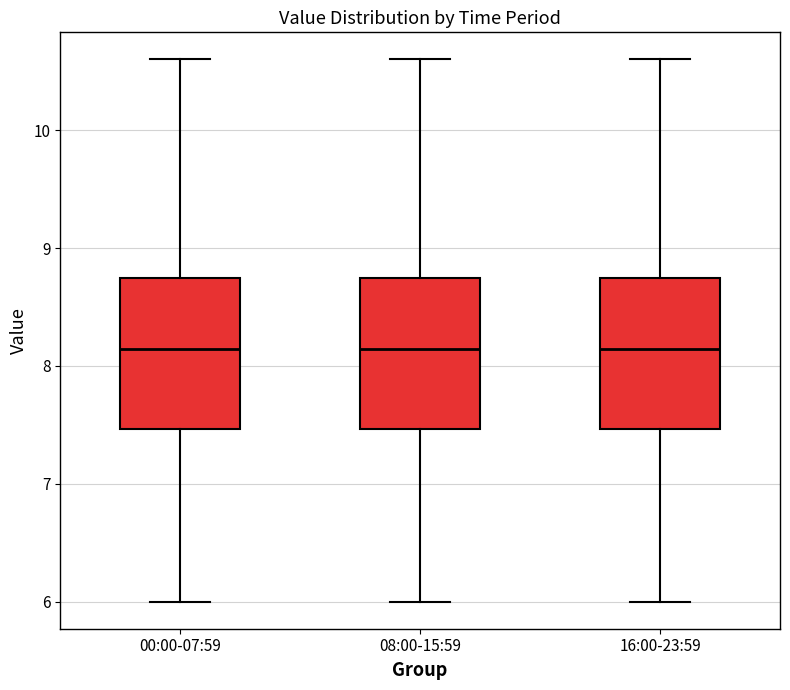

Reading left to right, transcribe this box plot: for each box, give where its median line is, the range the box spans, and where its two whiskers end, as read against the y-axis. The values are not printed on the chart, so give them approximately, as read against the axis.

00:00-07:59: median 8.1, box 7.5 to 8.7, whiskers 6.0 to 10.6
08:00-15:59: median 8.1, box 7.5 to 8.7, whiskers 6.0 to 10.6
16:00-23:59: median 8.1, box 7.5 to 8.7, whiskers 6.0 to 10.6